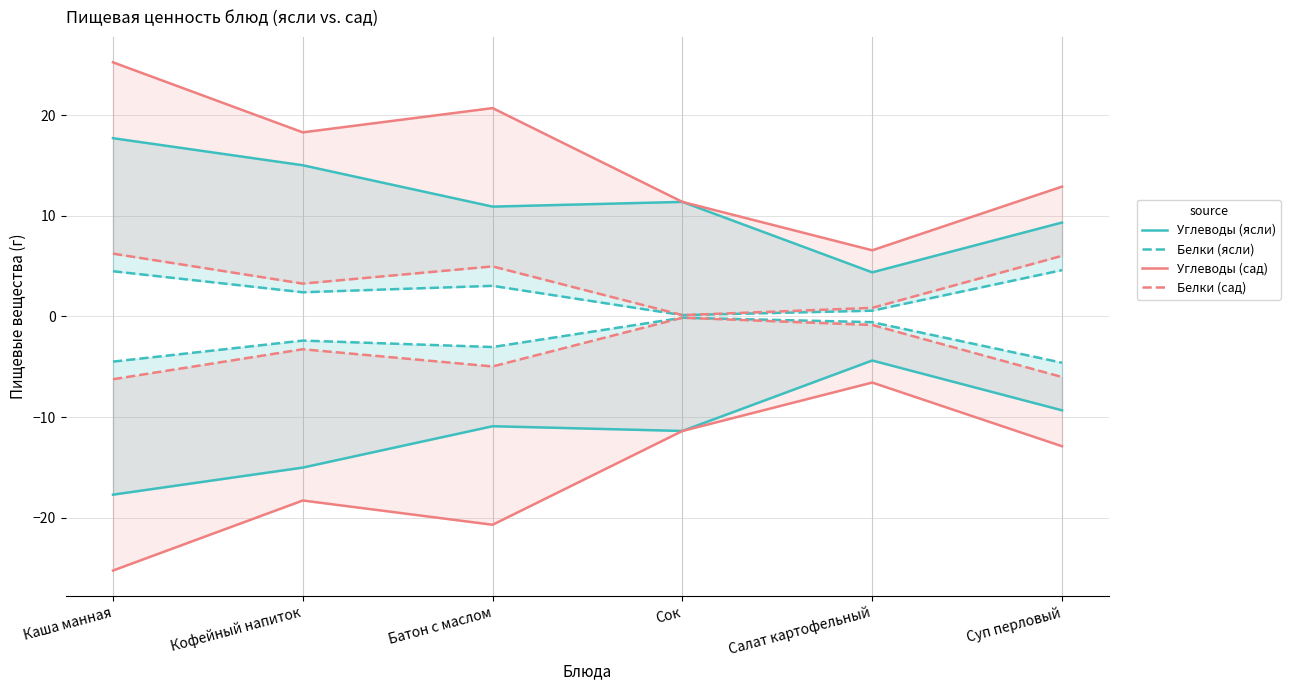

What are all the series names shown in the legend?

Углеводы (ясли), Белки (ясли), Углеводы (сад), Белки (сад)